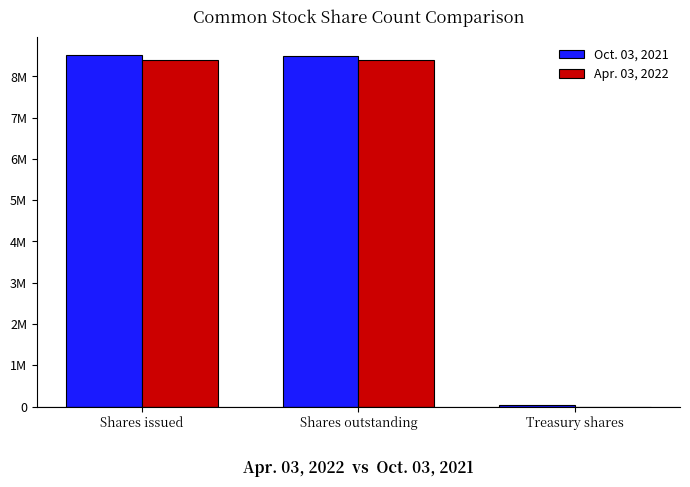

Reading left to right, list all the values displayed in this chart.

Oct. 03, 2021: Shares issued=8523704	Shares outstanding=8488149	Treasury shares=35555
Apr. 03, 2022: Shares issued=8395394	Shares outstanding=8395394	Treasury shares=0